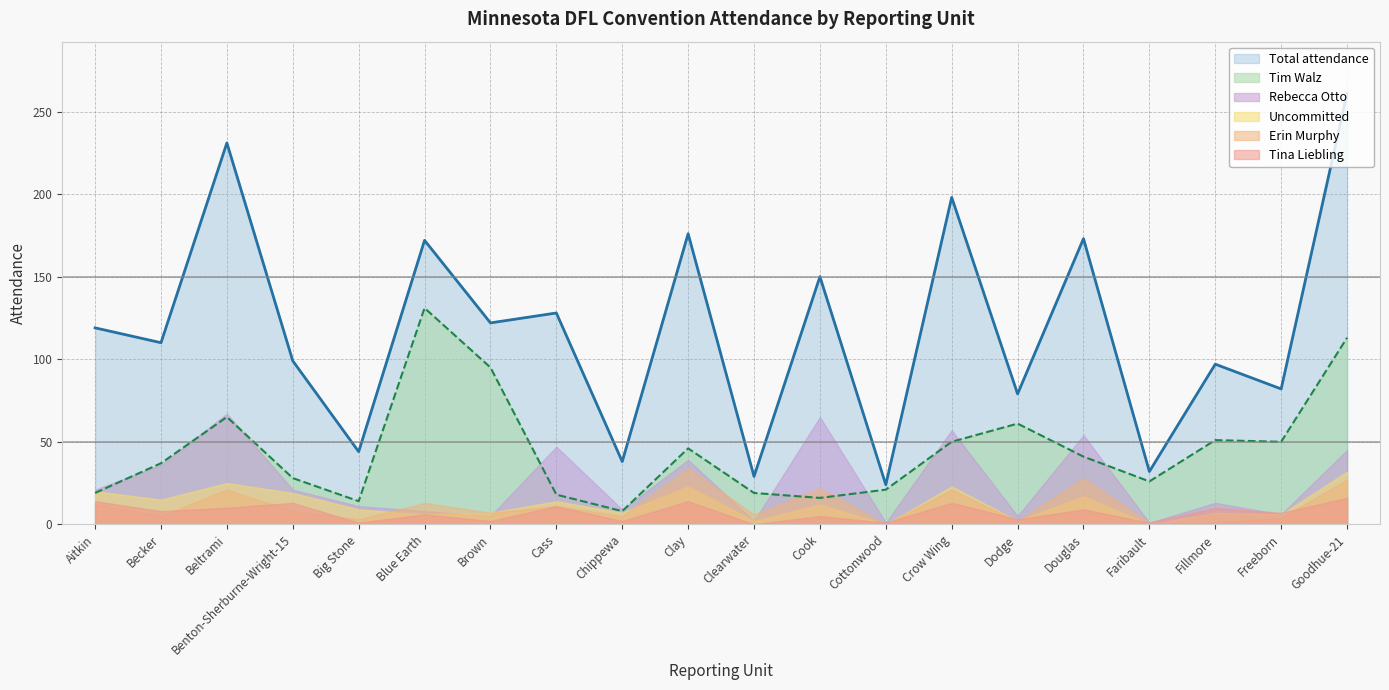

True or false: Tim Walz and Total attendance cross at least once.

False